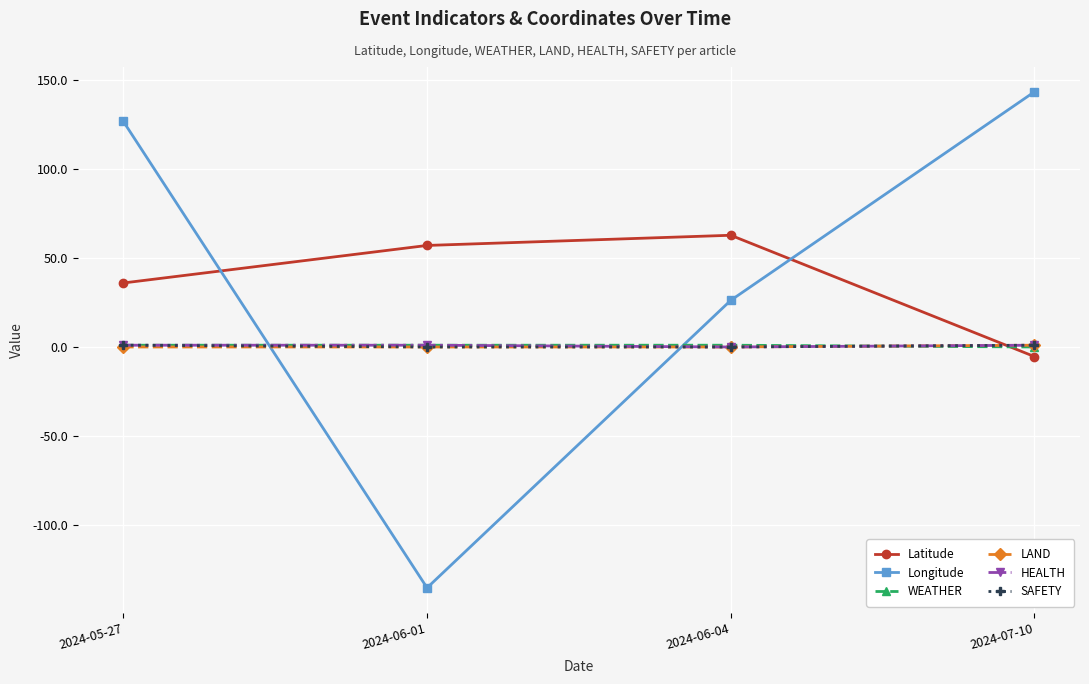

At how many categories does at least one series exceed 30?

4